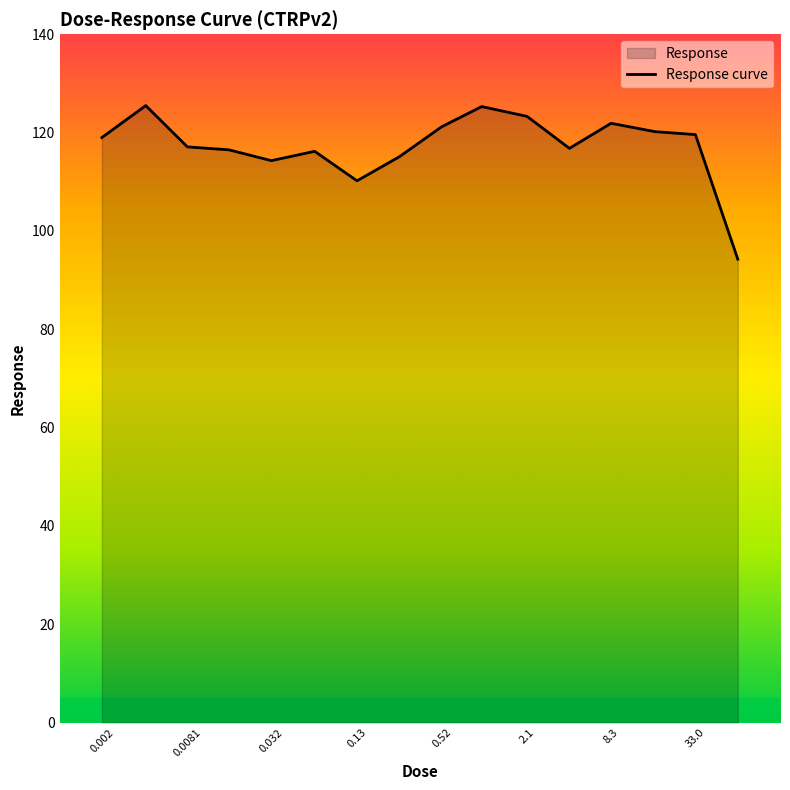

Reading left to right, transcribe all the data shown in this chart.

0.002=119.0	0.0041=125.5	0.0081=117.1	0.016=116.5	0.032=114.3	0.065=116.2	0.13=110.2	0.26=115.1	0.52=121.2	1.0=125.3	2.1=123.3	4.2=116.8	8.3=121.9	17.0=120.2	33.0=119.6	66.0=94.3